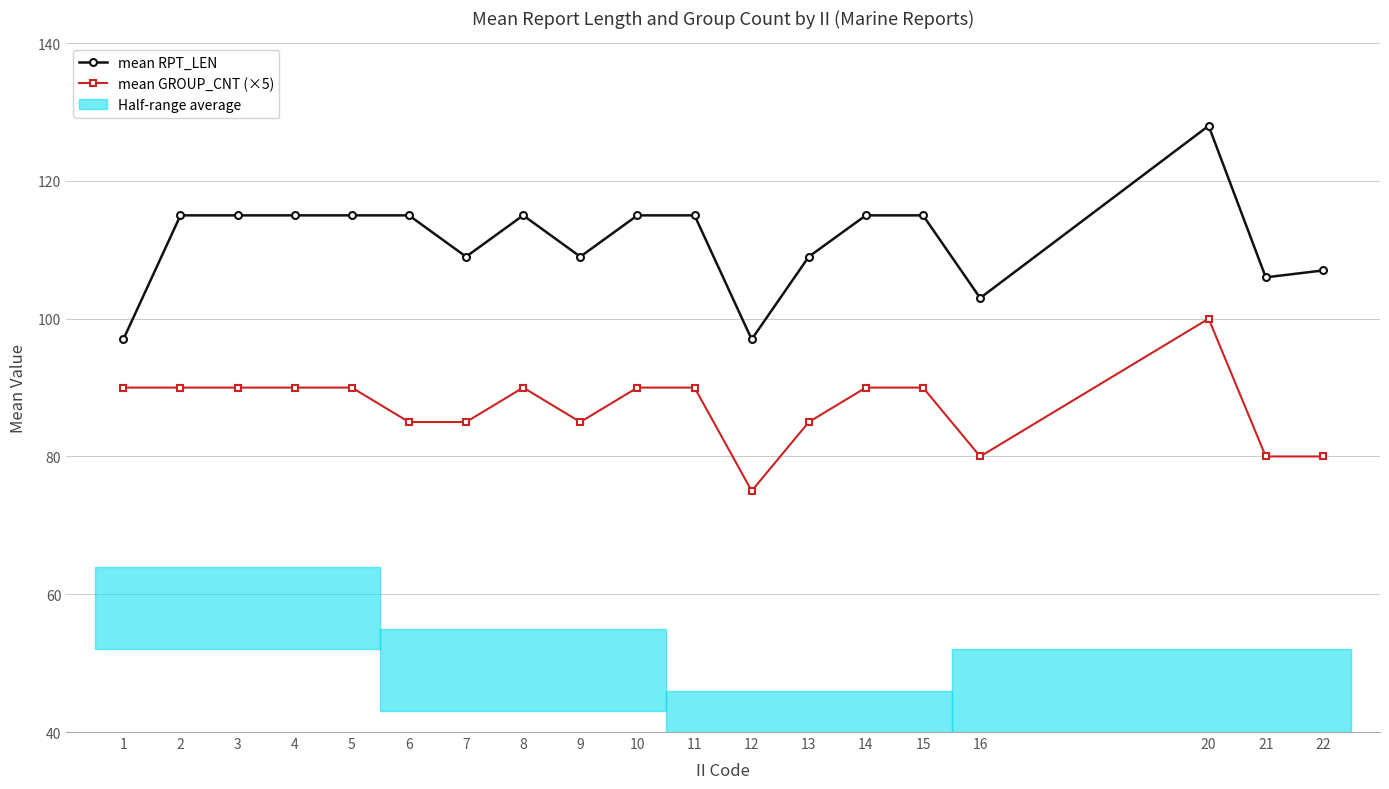

Is the value of mean GROUP_CNT (×5) at 12 greater than the value of mean RPT_LEN at 16?

No